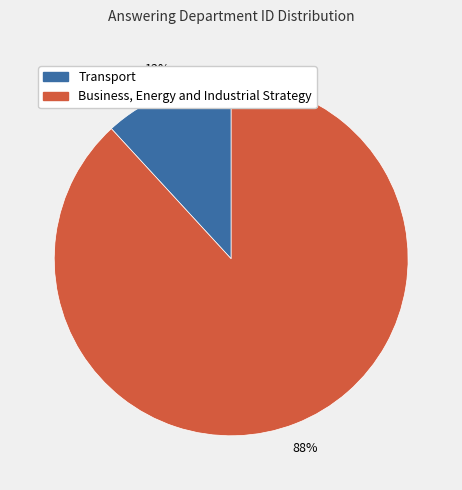

Count the number of slices in the pie.

2